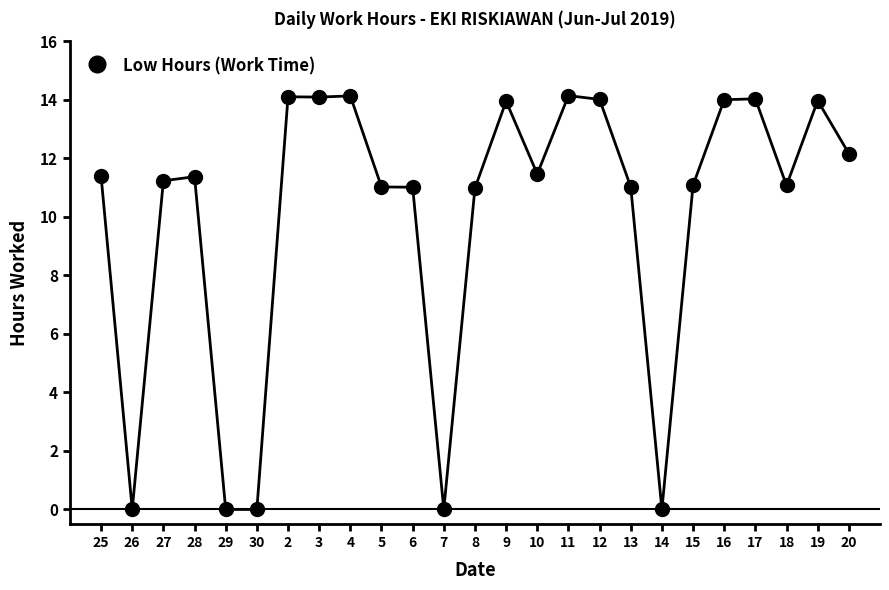

At which category does the data reach its first local valley?

26